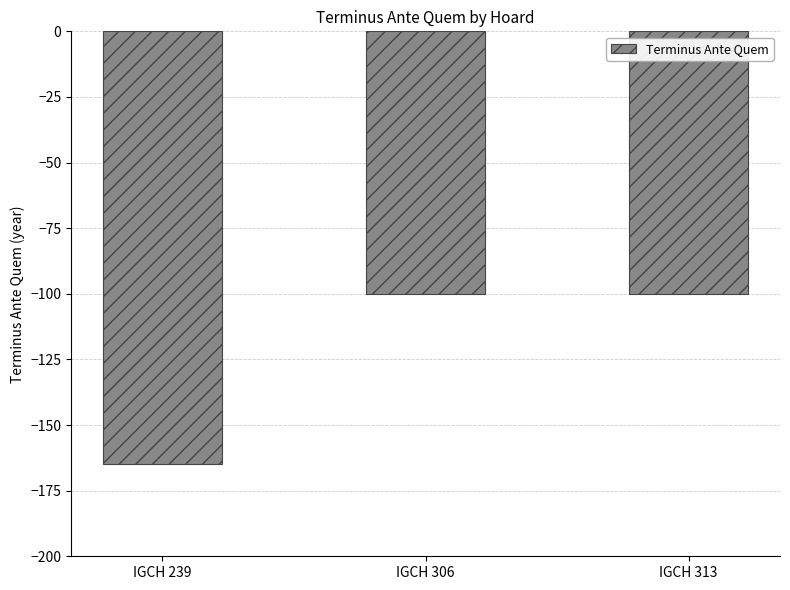

Count the number of data series in this chart.

1